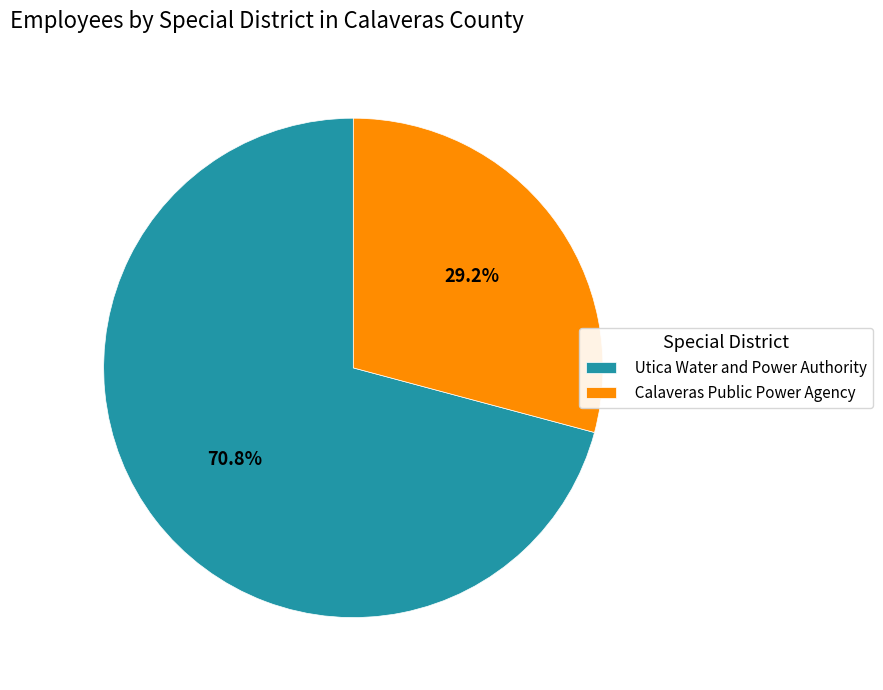

What is the smallest slice in the pie chart?

Calaveras Public Power Agency